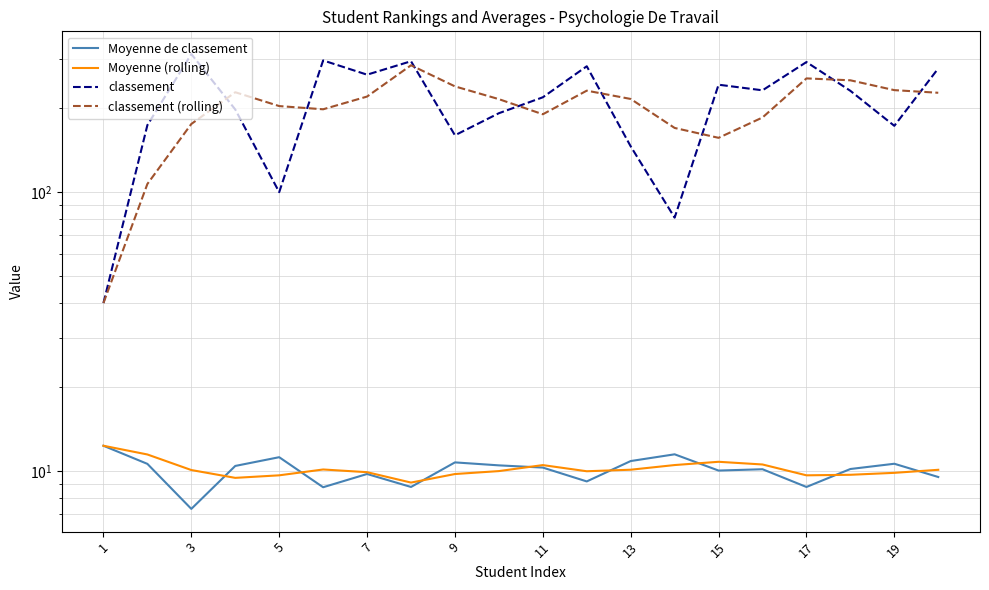

At how many categories does at least one series exceed 256?

7